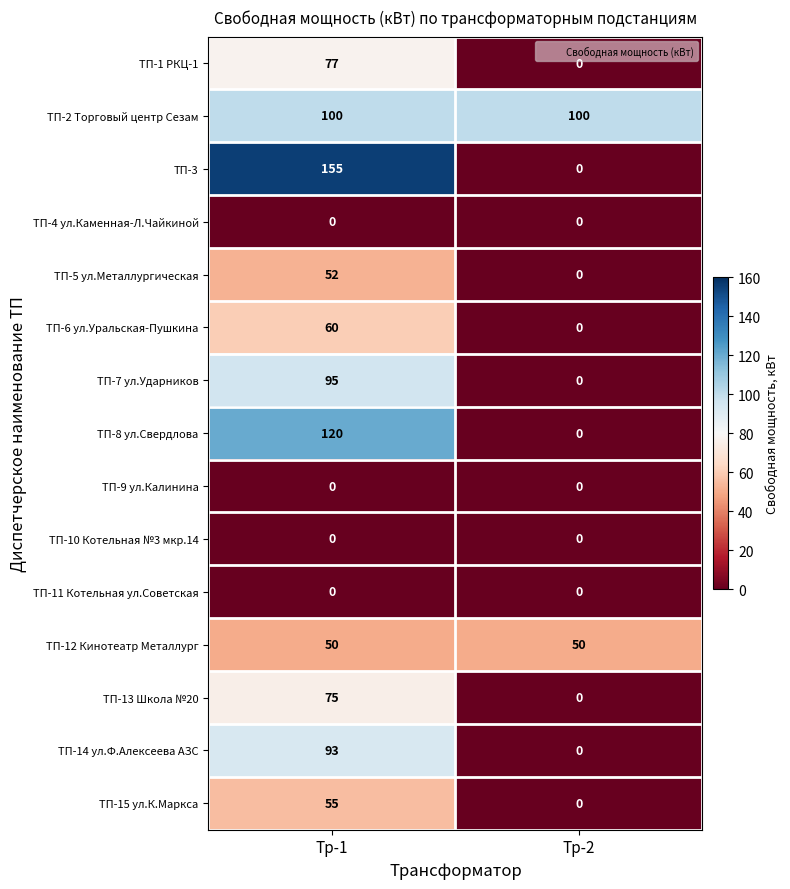

What is the difference between the ТП-15 ул.К.Маркса values at Тр-2 and Тр-1?

55